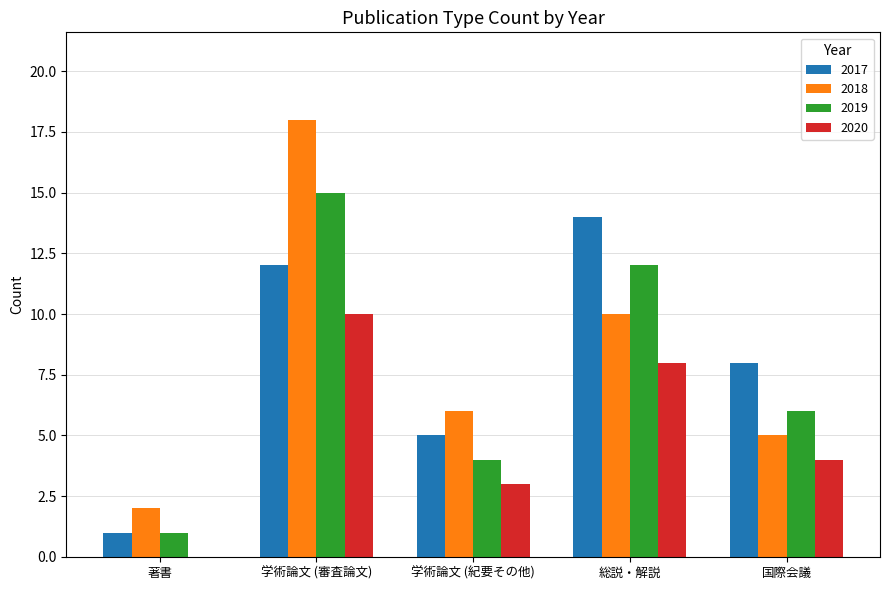

Which series has the largest range (max minus min)?

2018